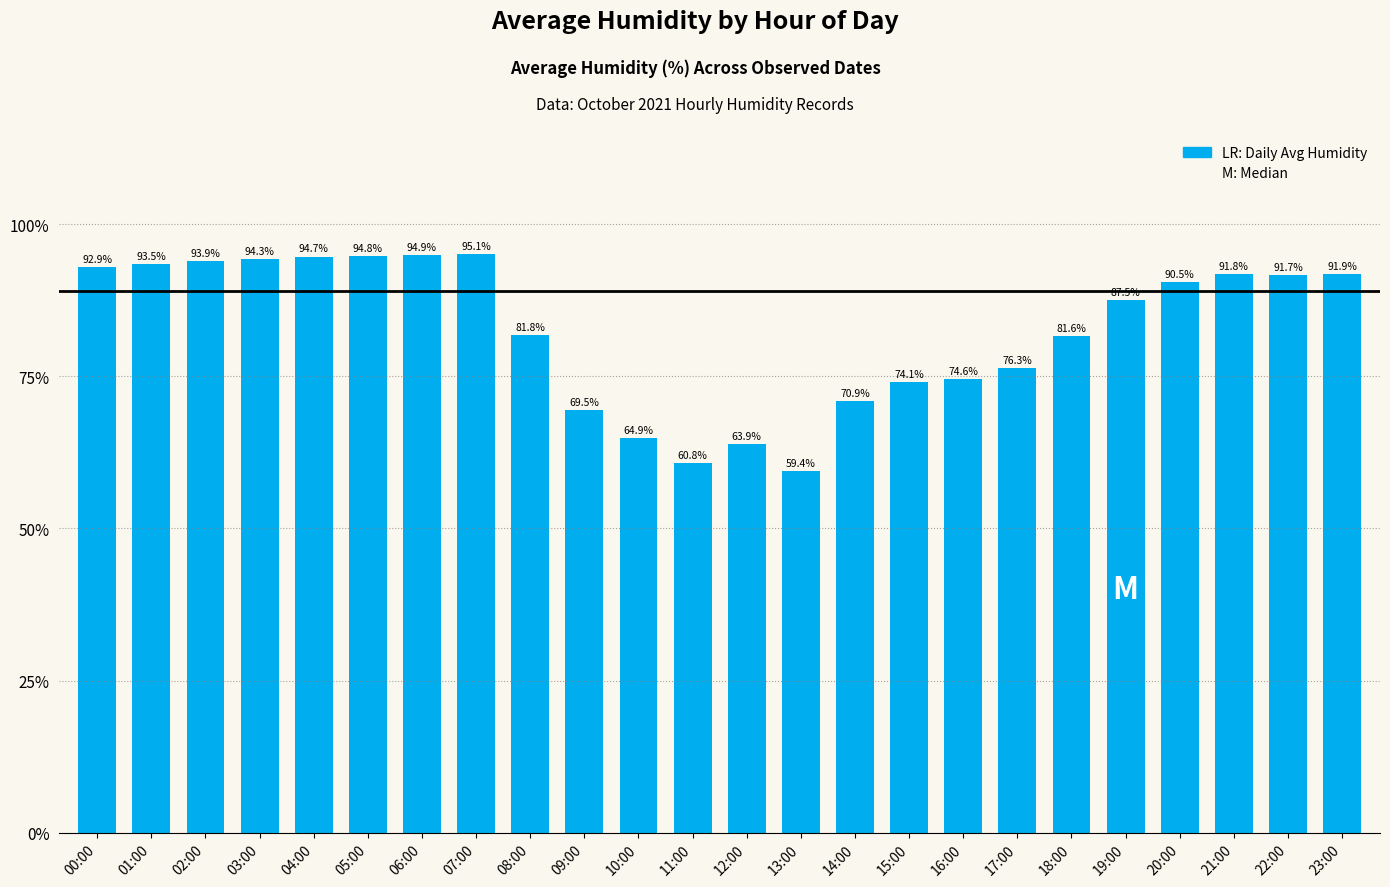

The chart shows a value of 27.2 at 13:00. True or false?

False